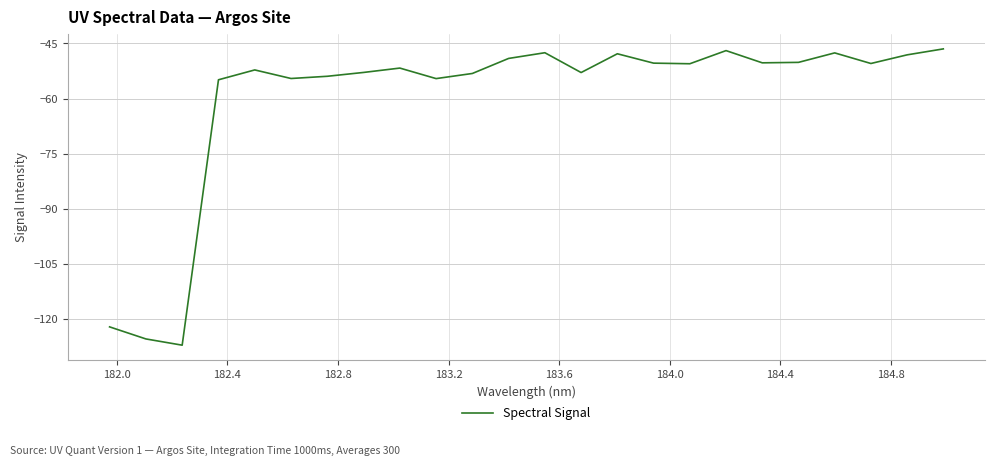

What is the minimum value shown in the chart?

-127.0